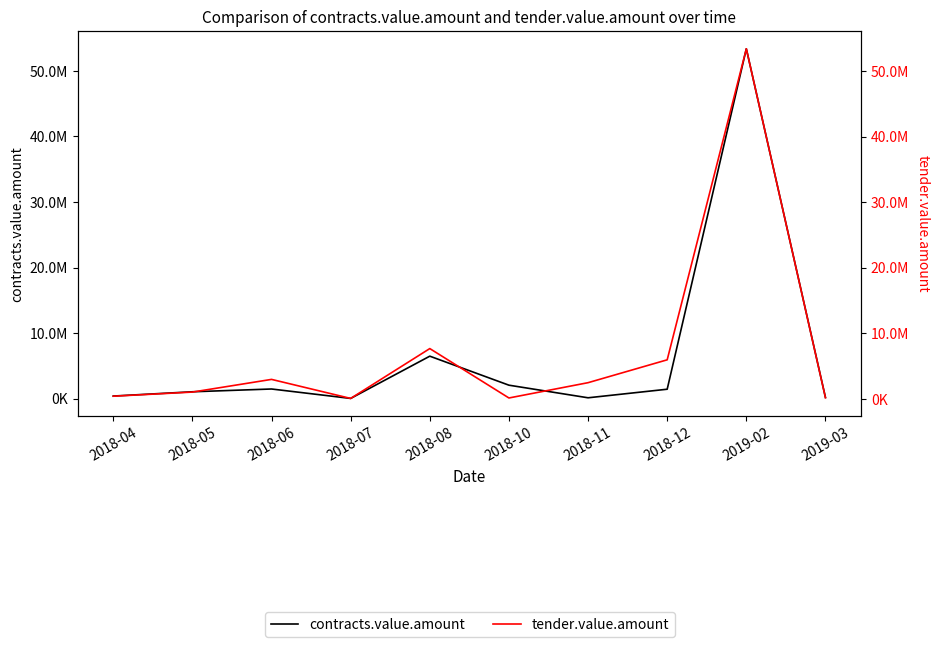

Reading left to right, extract all data points from this chart.

contracts.value.amount: 397673.4	1050000.0	1473228.3	33614.0	6482225.0	2055000.0	132000.0	1439524.9	53386544.0	185000.0
tender.value.amount: 420000.0	1050000.0	2983200.0	80520.0	7680620.6	150000.0	2481900.0	5967293.8	53386544.0	185000.0